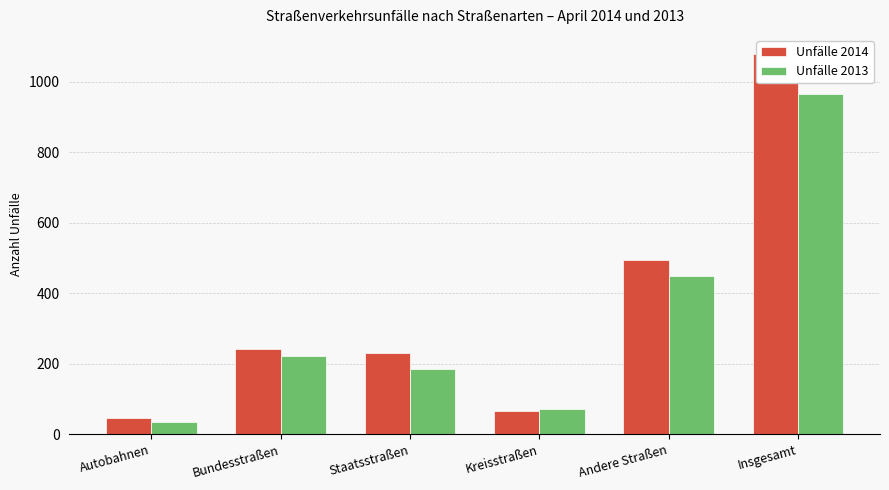

Between Autobahnen and Kreisstraßen, which series saw the biggest shift?

Unfälle 2013